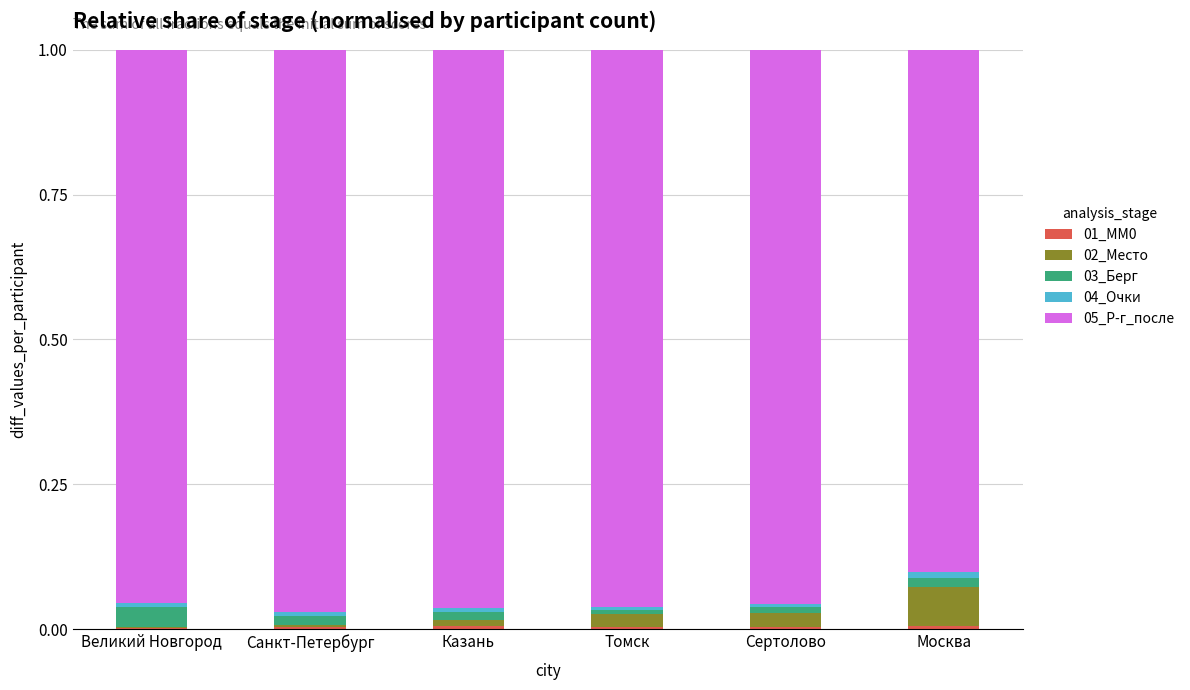

Does the chart contain stacked bars?

Yes